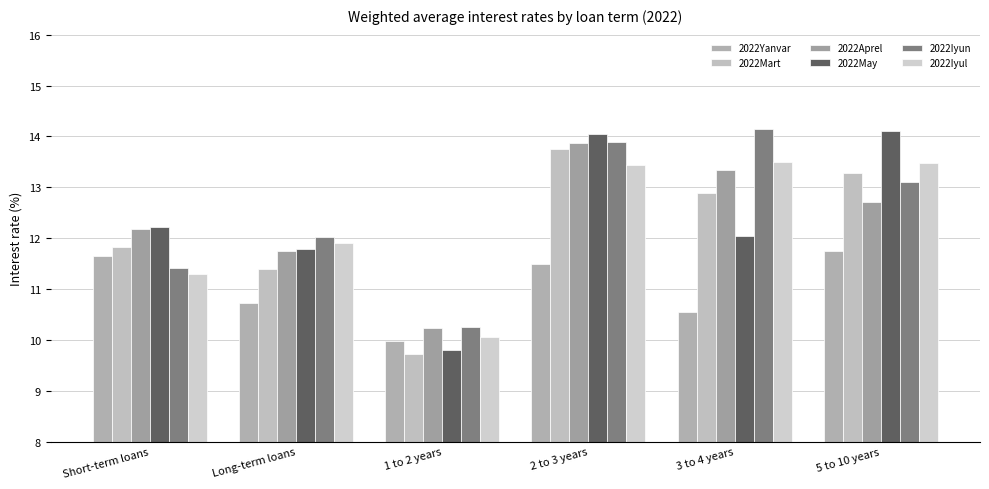

Count the number of data series in this chart.

6